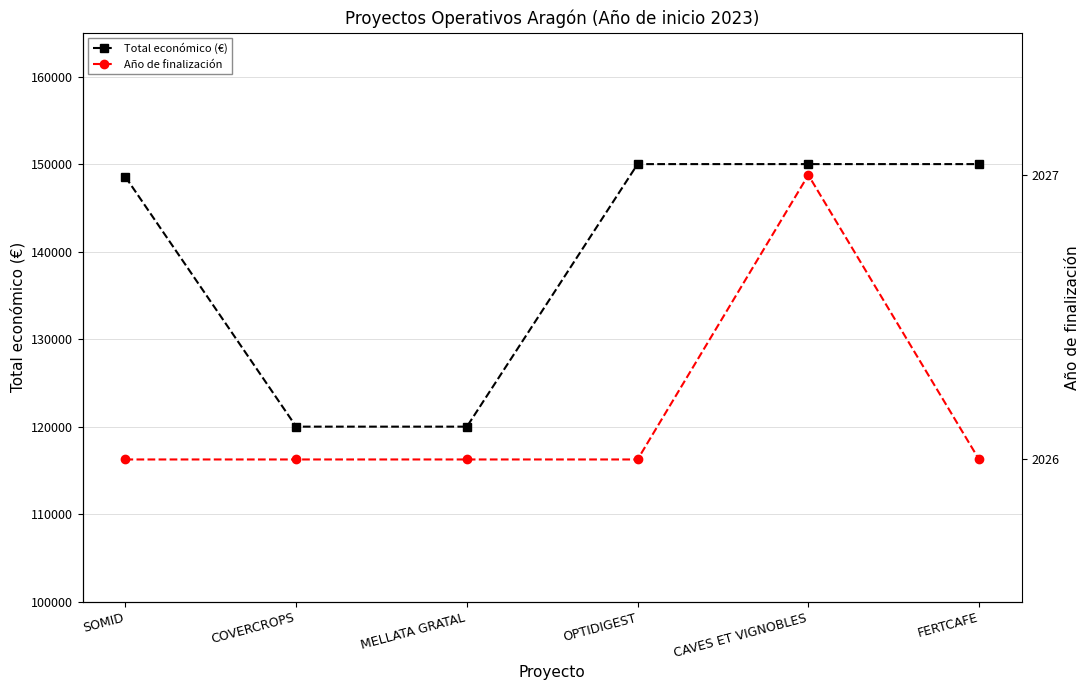

Rank the series by their maximum value, from lowest to highest.

Año de finalización, Total económico (€)